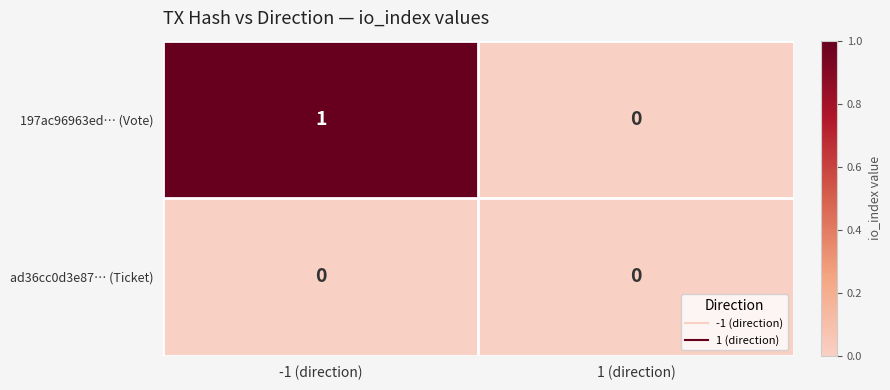

How many series are shown in this chart?

2